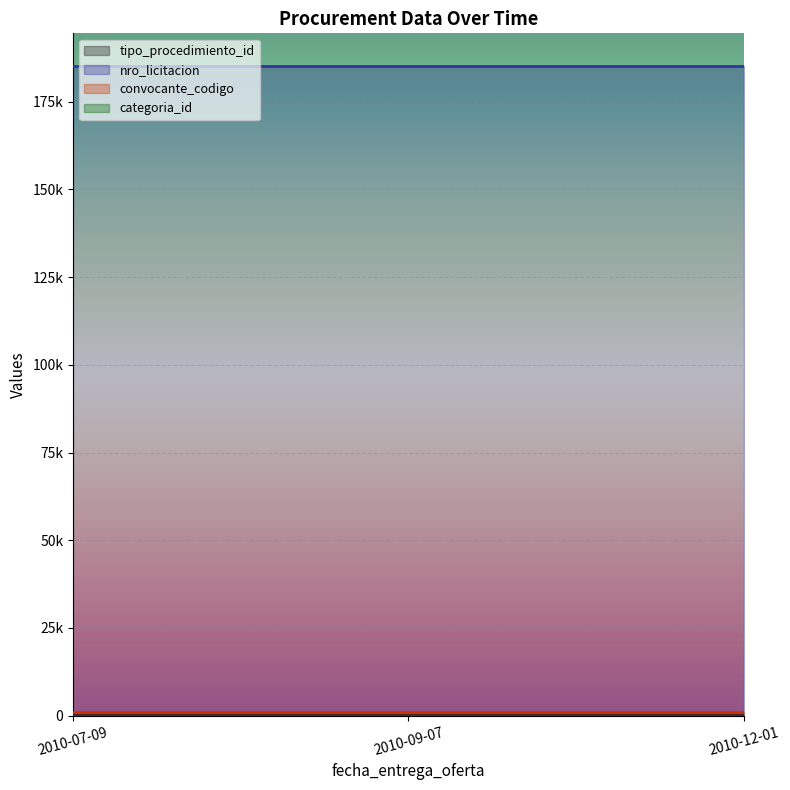

What is the sum of all convocante_codigo values?

3051